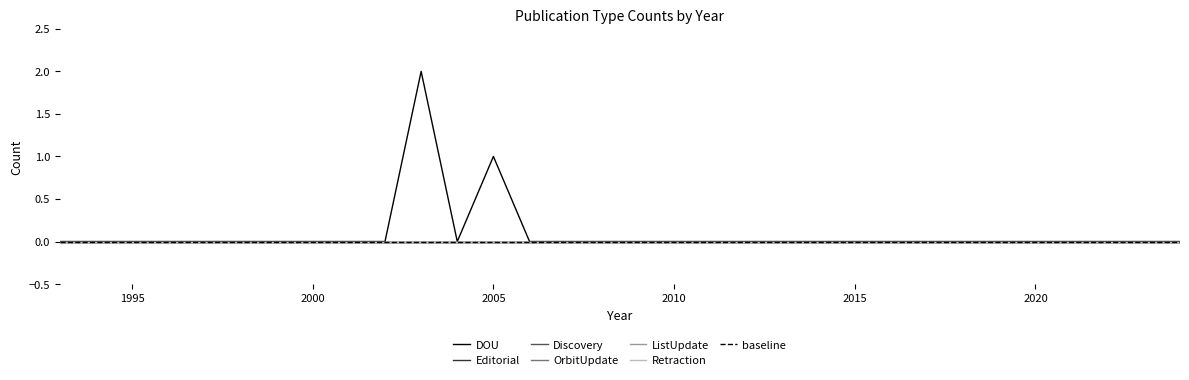

Which series has the largest range (max minus min)?

DOU